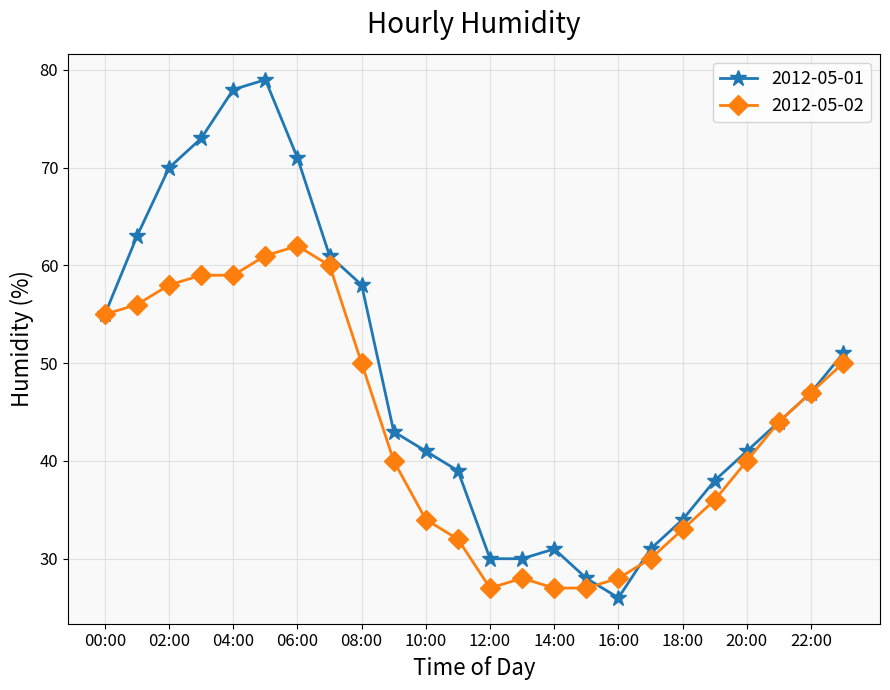

At how many categories does at least one series exceed 37?

17